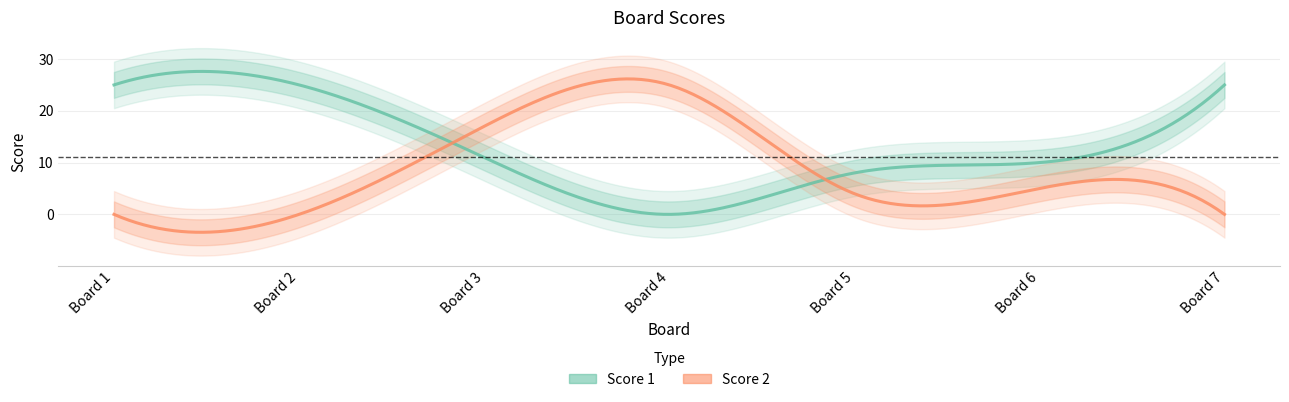

How many data points in Score 2 are less than 4?

3